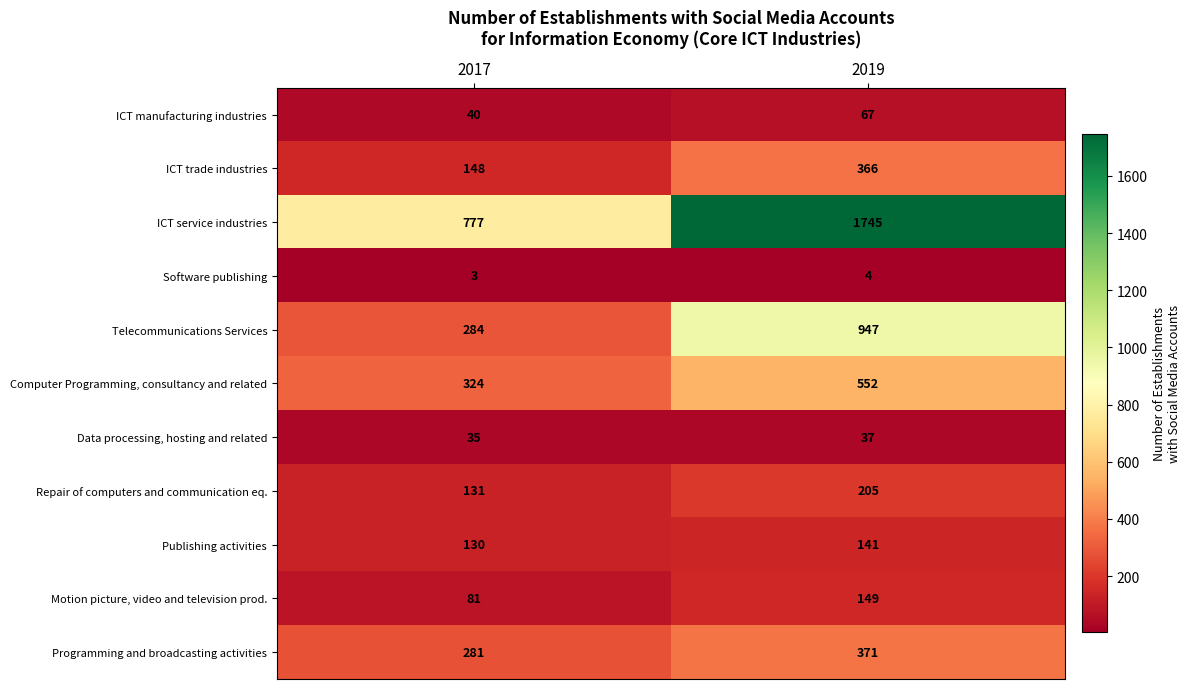

What is the sum of the ICT service industries values at 2019 and 2017?

2522